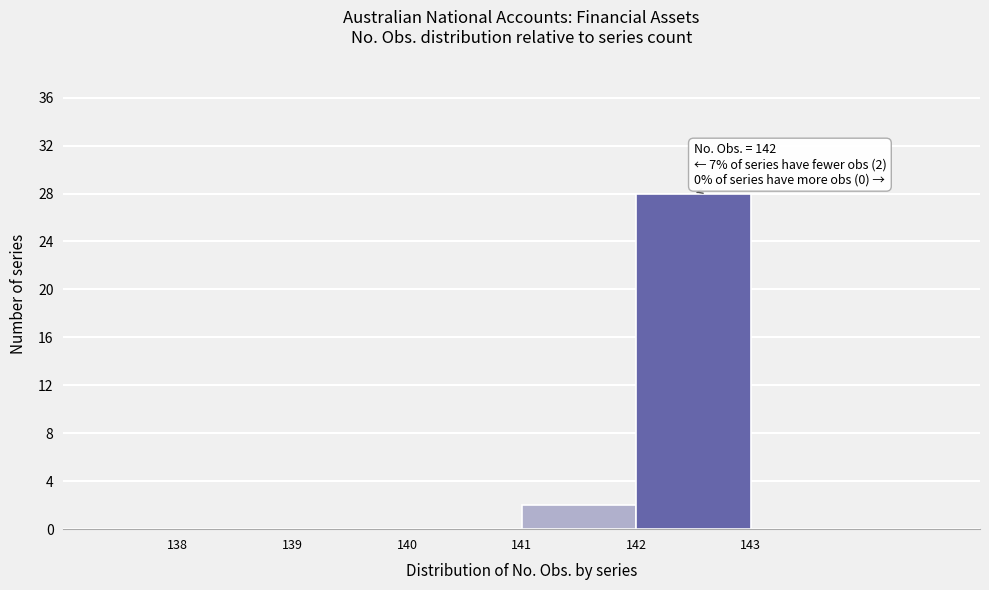

Over which range of the x-axis is the bar tallest?

142 to 143